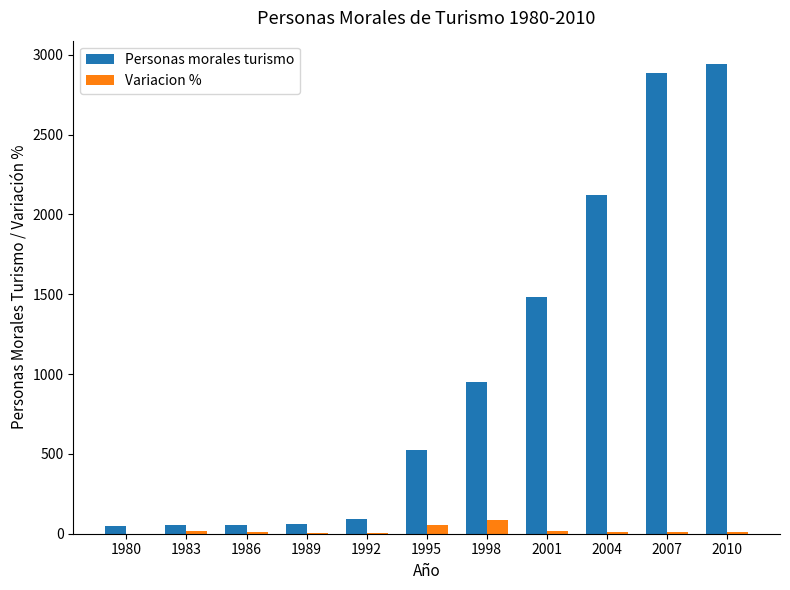

Is it true that Personas morales turismo equals 1516.0 at 2010?

False